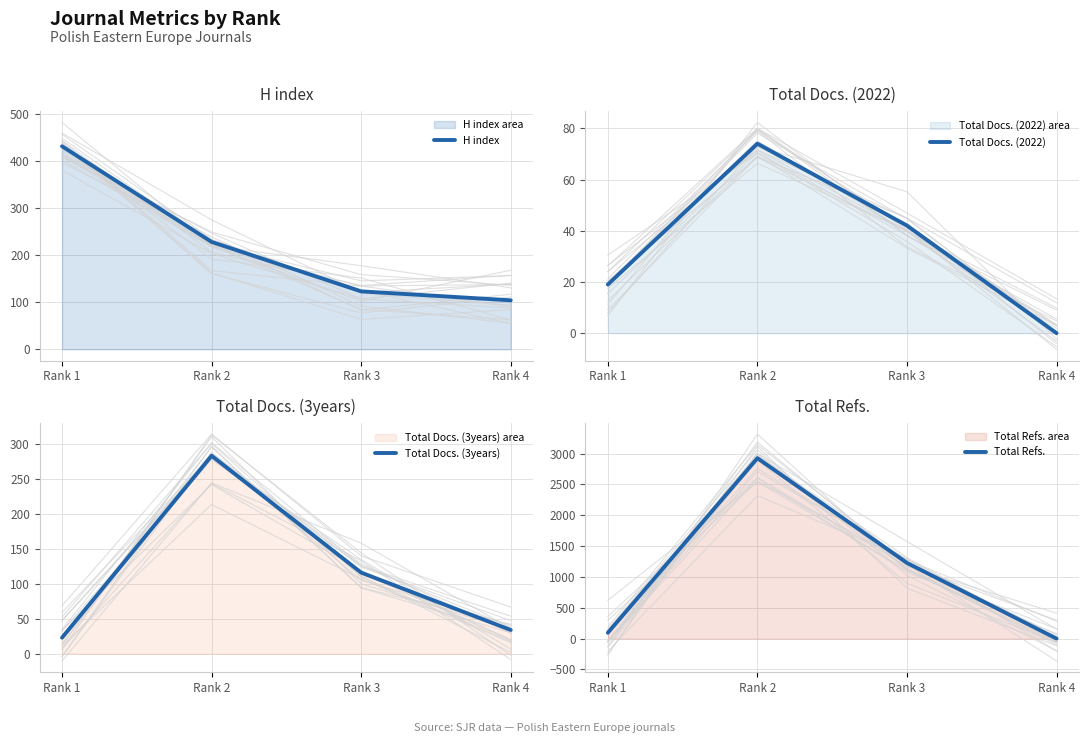

At which category is the sum across all series the highest?

Rank 2